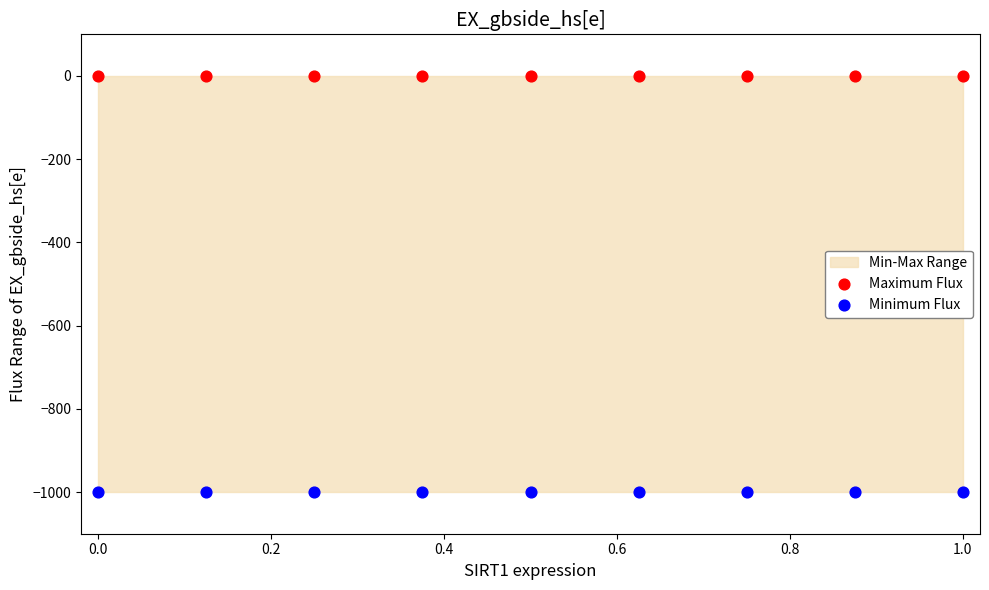

Which series reaches the minimum Y coordinate?

Minimum Flux